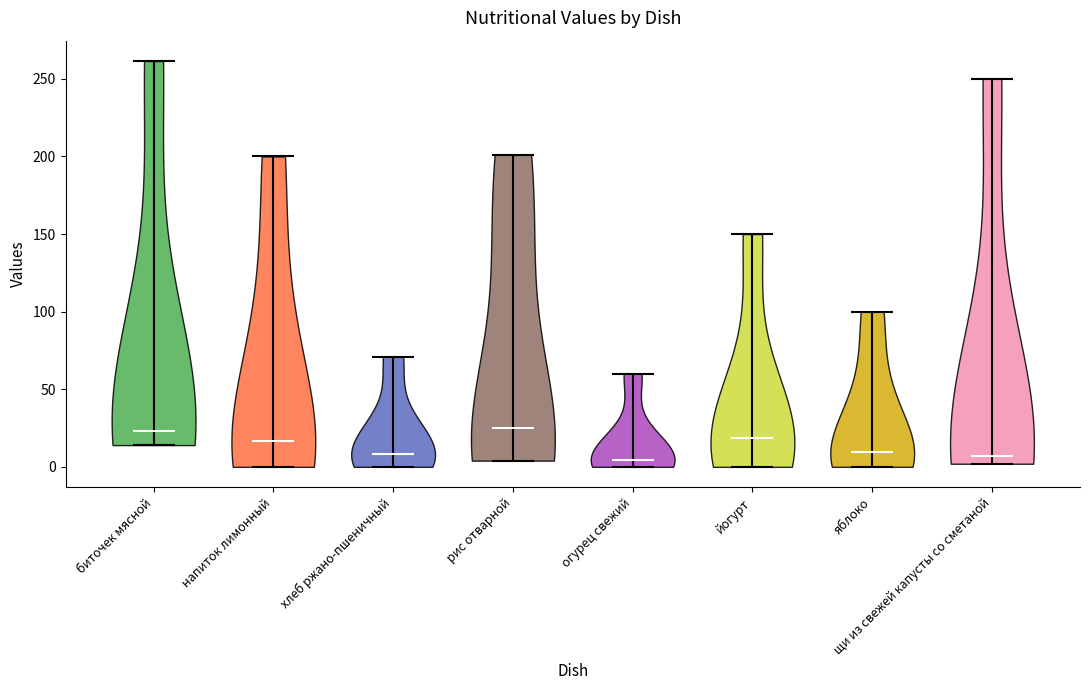

Reading left to right, read every violin against the y-axis: where its median line is, and the lowest and highest points it reaches. The values are not printed on the chart, so give them approximately, as read against the axis.

биточек мясной: median line 25, lowest point 15, highest point 260
напиток лимонный: median line 15, lowest point 0, highest point 200
хлеб ржано-пшеничный: median line 10, lowest point 0, highest point 70
рис отварной: median line 25, lowest point 5, highest point 200
огурец свежий: median line 5, lowest point 0, highest point 60
йогурт: median line 20, lowest point 0, highest point 150
яблоко: median line 10, lowest point 0, highest point 100
щи из свежей капусты со сметаной: median line 5, lowest point 0, highest point 250